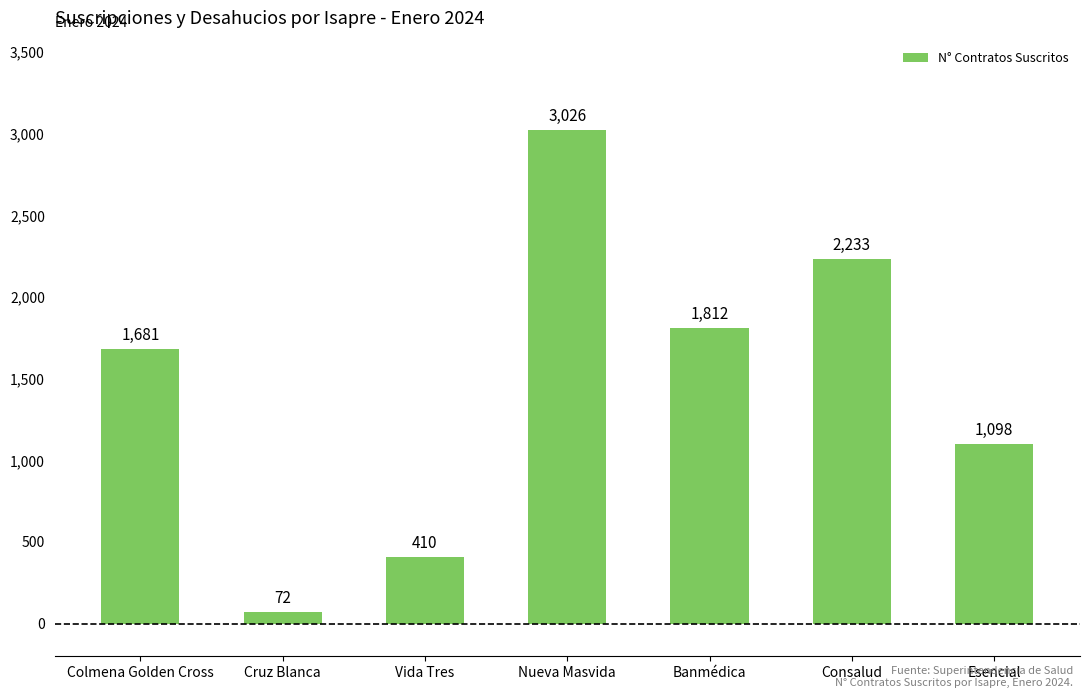

Does the chart contain stacked bars?

No